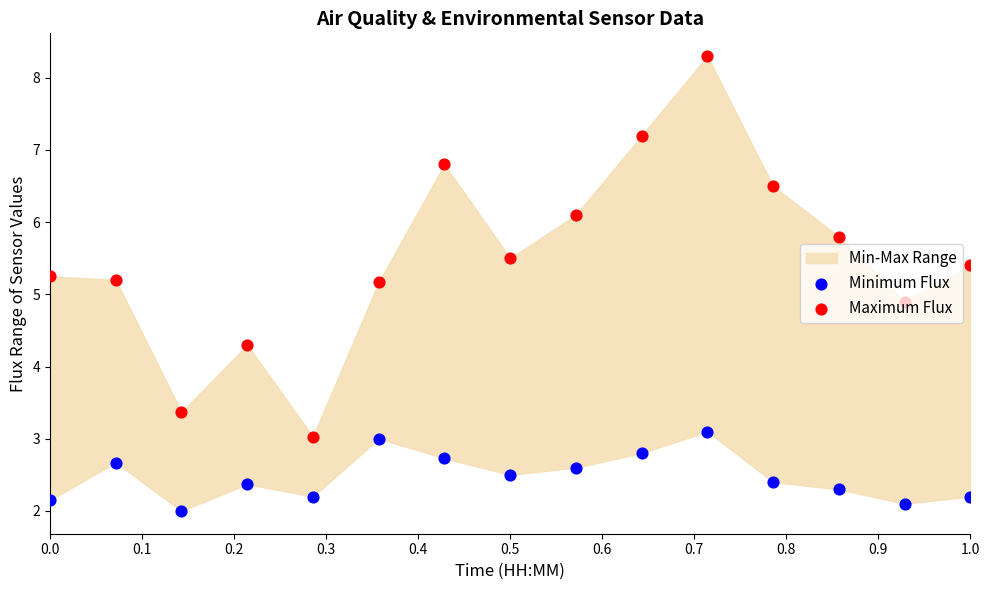

Which series contains the highest Y value?

Maximum Flux